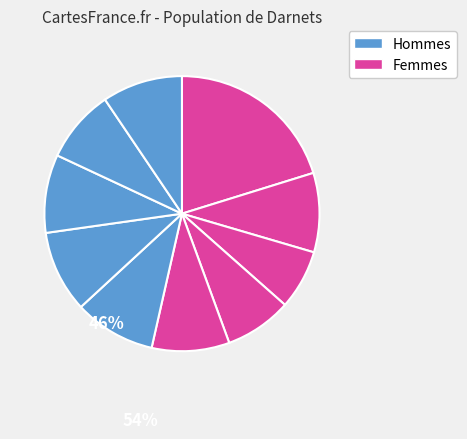

Count the number of slices in the pie.

10